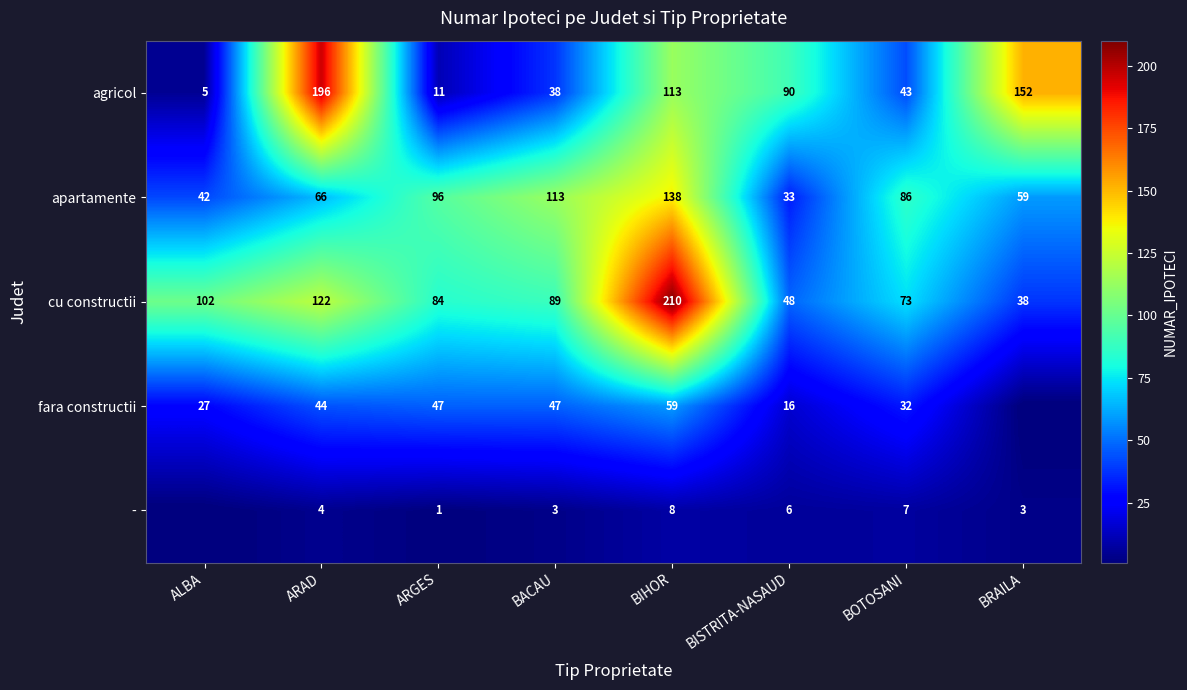

The fara constructii series shows 47 at ARGES. True or false?

True